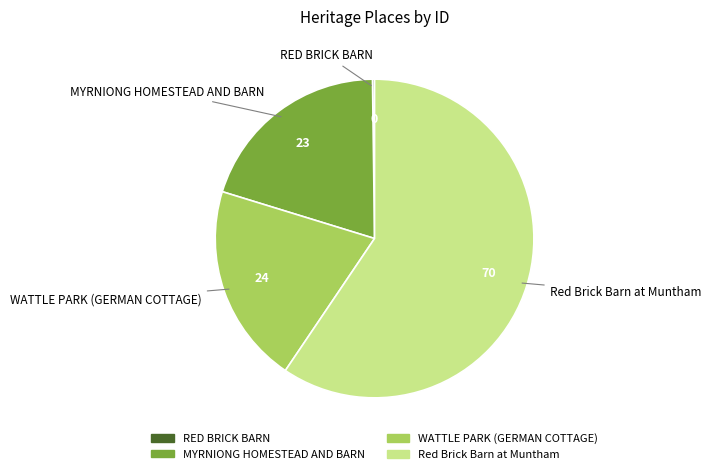

What is the largest slice in the pie chart?

Red Brick Barn at Muntham